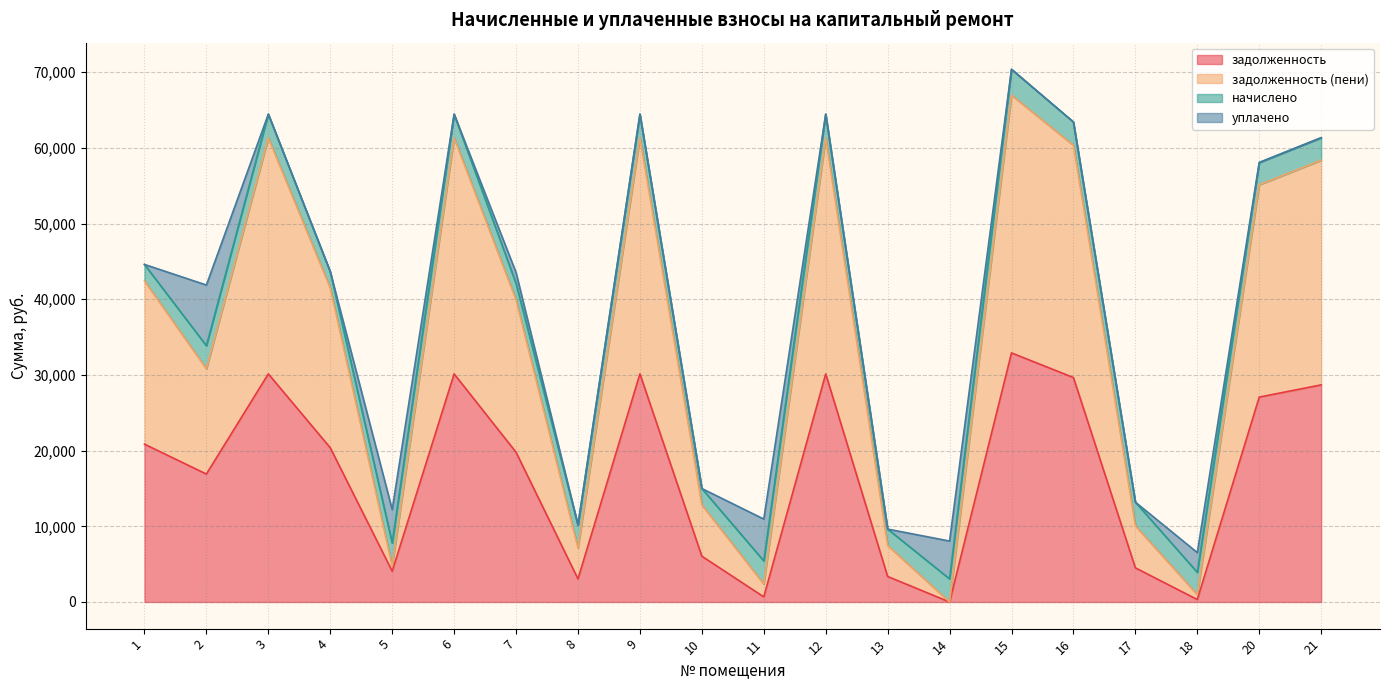

What is the total value across all series at 13?

9632.0